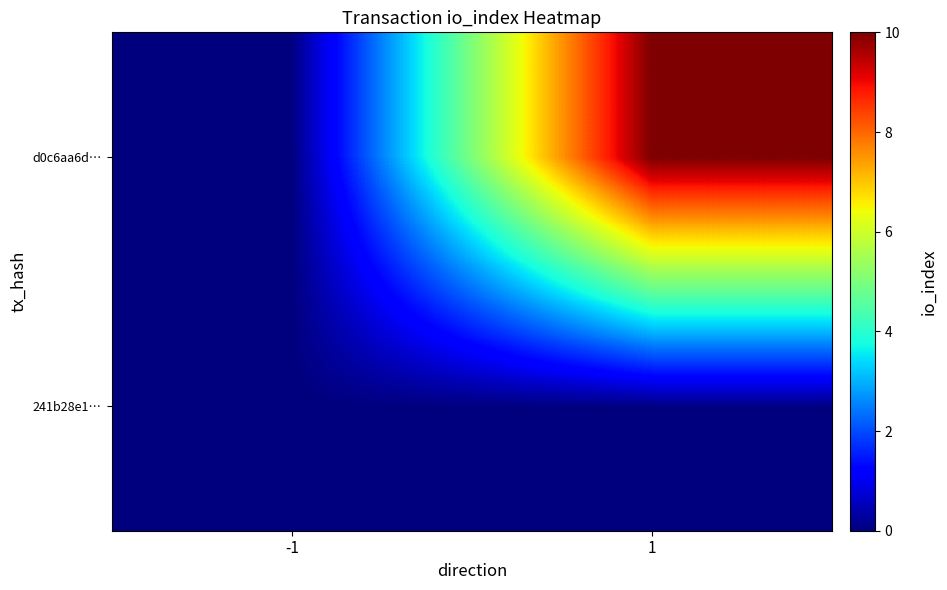

At which category is the sum across all series the highest?

1